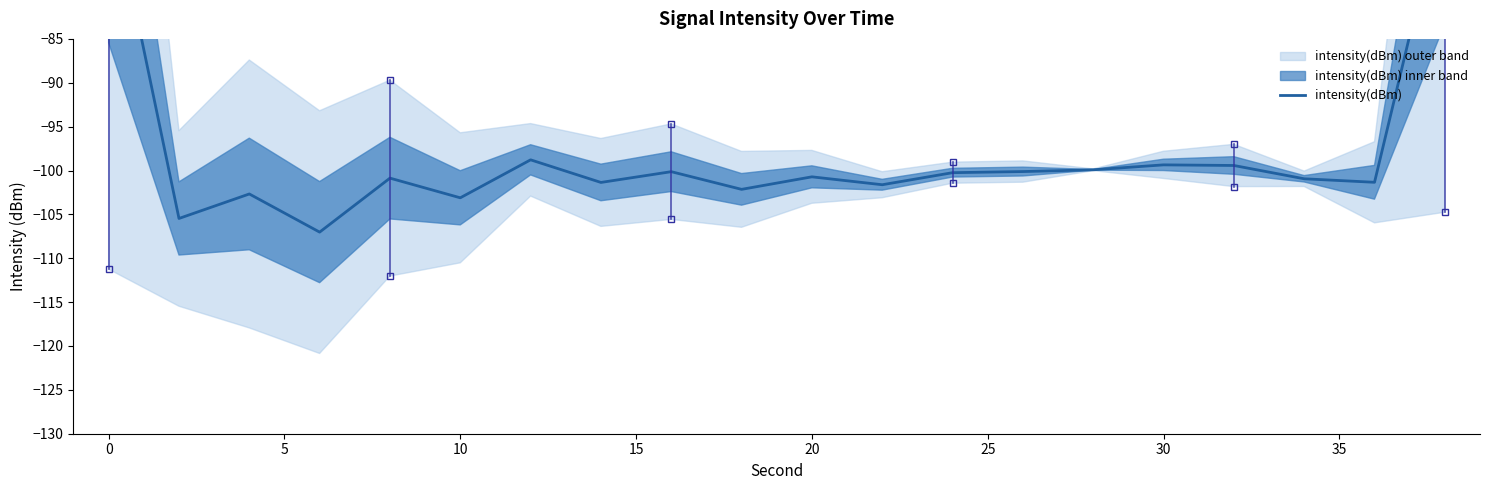

How many lines are shown in the chart?

1